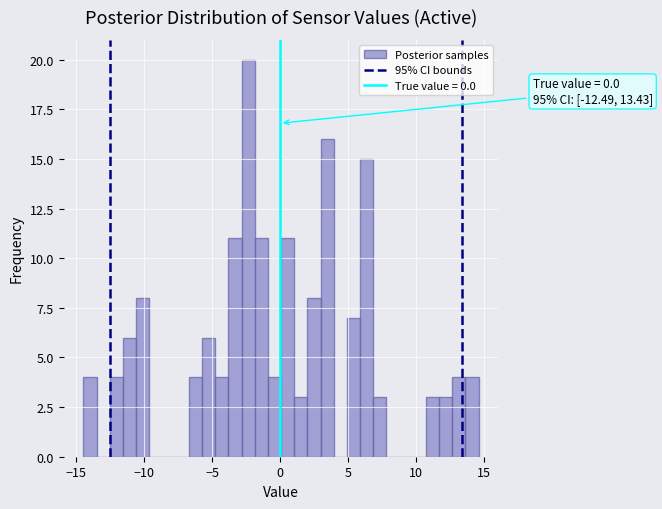

Read against the x-axis, roughly where is the centre of the tallest bar?

-2.5